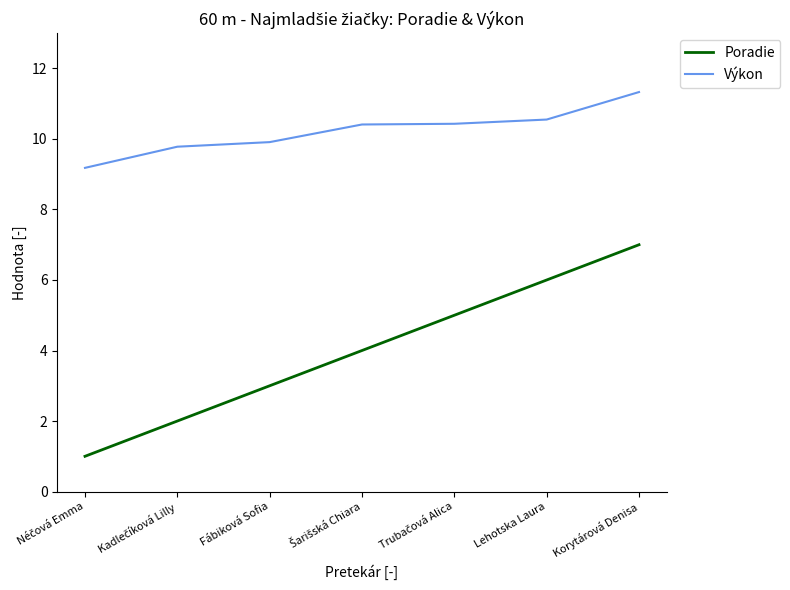

Which series has the widest spread of values?

Poradie